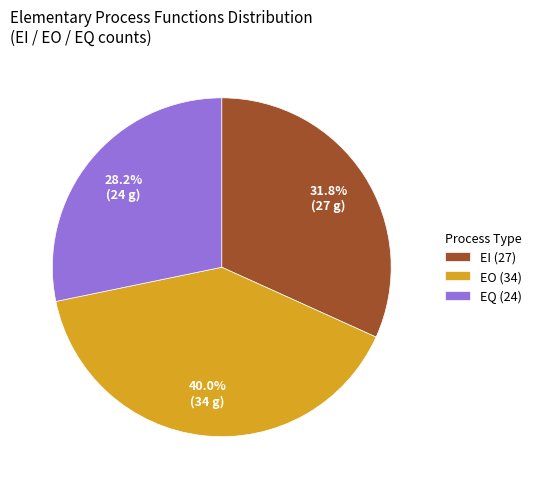

Is there any slice that represents more than half of the pie?

No